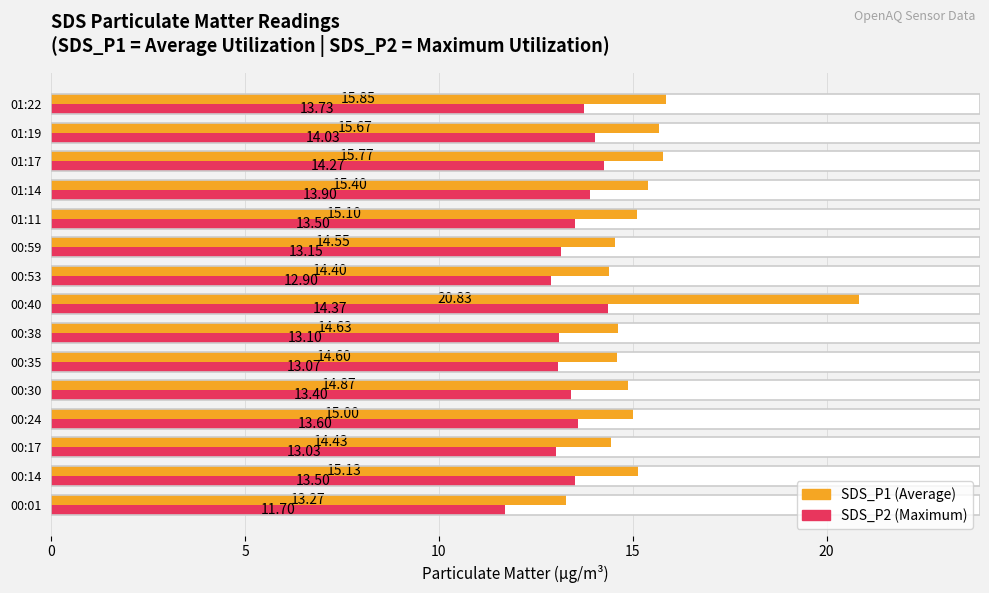

True or false: SDS_P2 (max) has a value of 3.9 at 01:19.

False